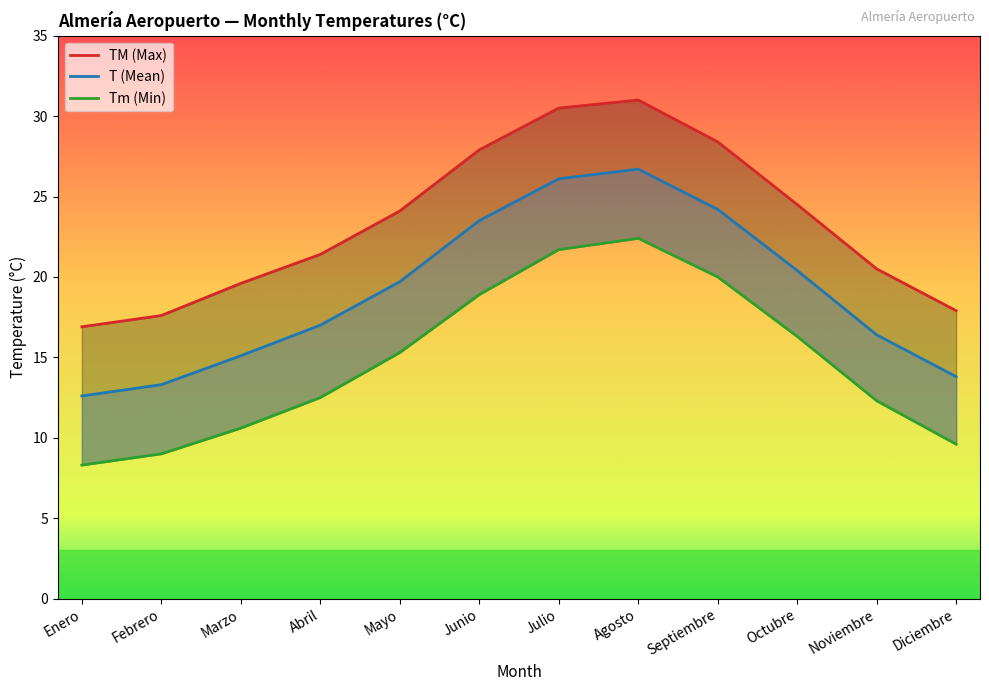

The value of T (Mean) at Febrero is 19.5. True or false?

False